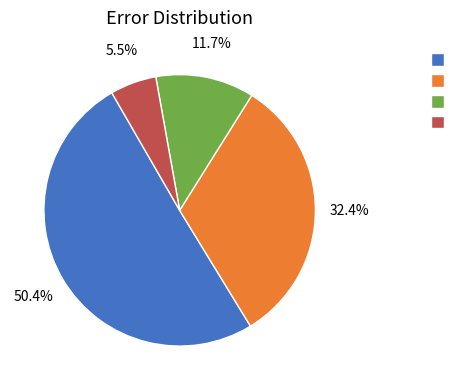

To the nearest percent, what is the average slice percentage?

25%